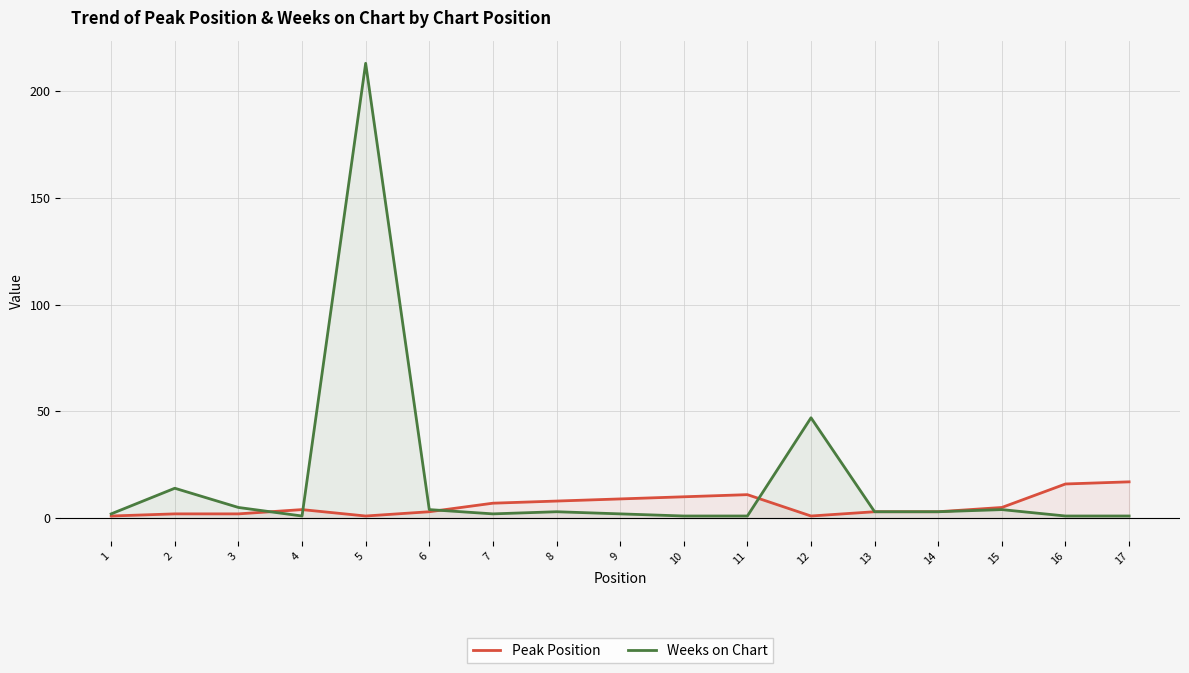

What is the difference between the maximum and second lowest values in the Weeks on Chart series?

212